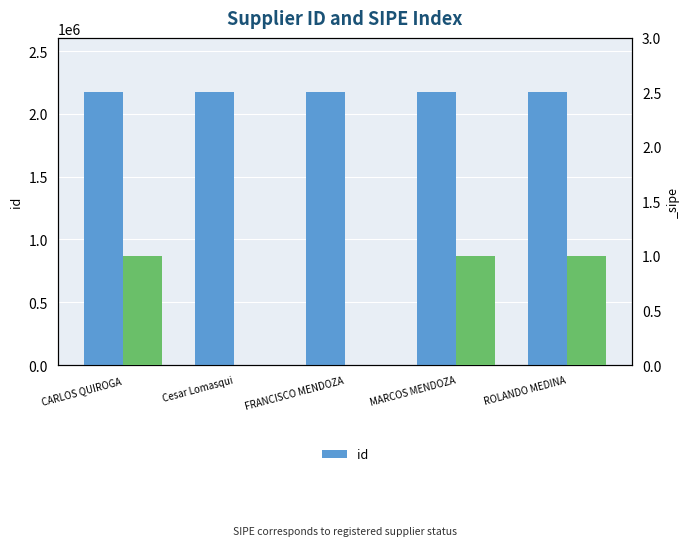

What is the label of the 2nd bar from the right?

MARCOS MENDOZA